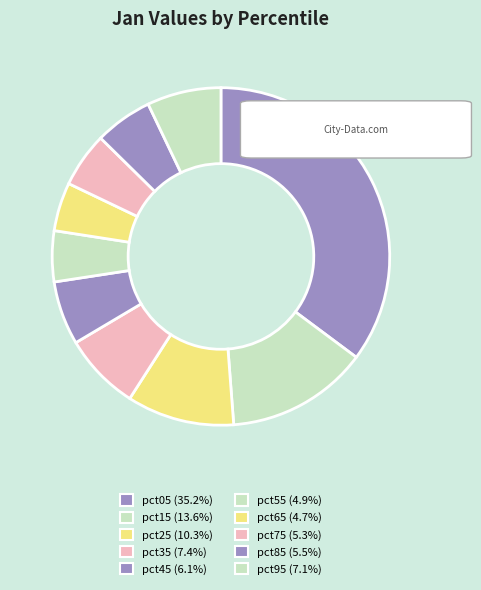

What percentage is the pct45 slice, to the nearest percent?

6%